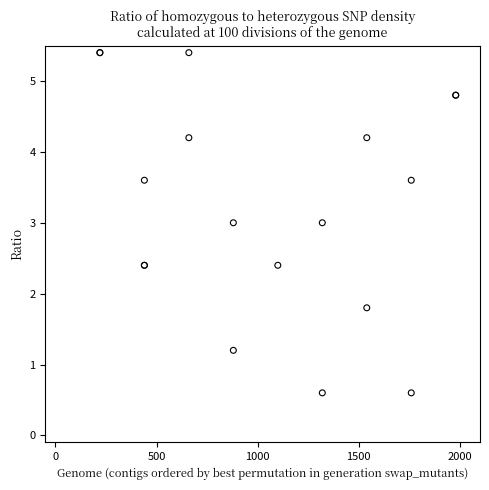

What Y value in the scatter plot is closest to 2?

1.8